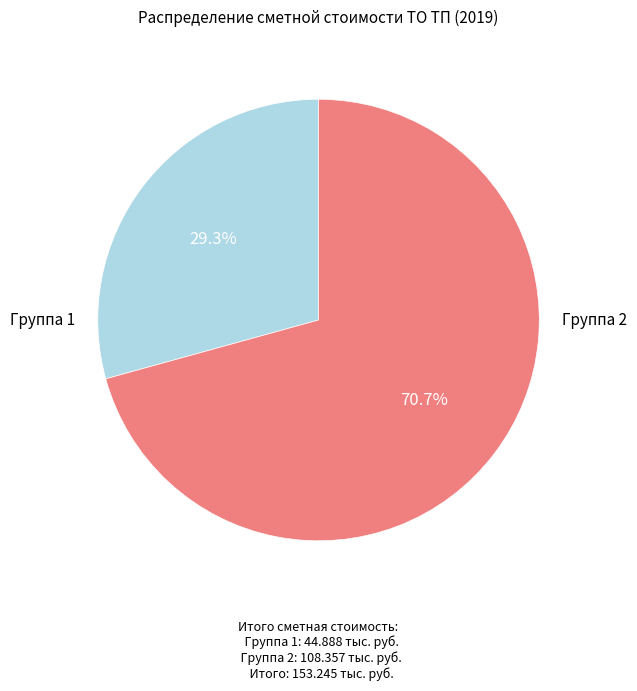

How many slices are in this pie chart?

2